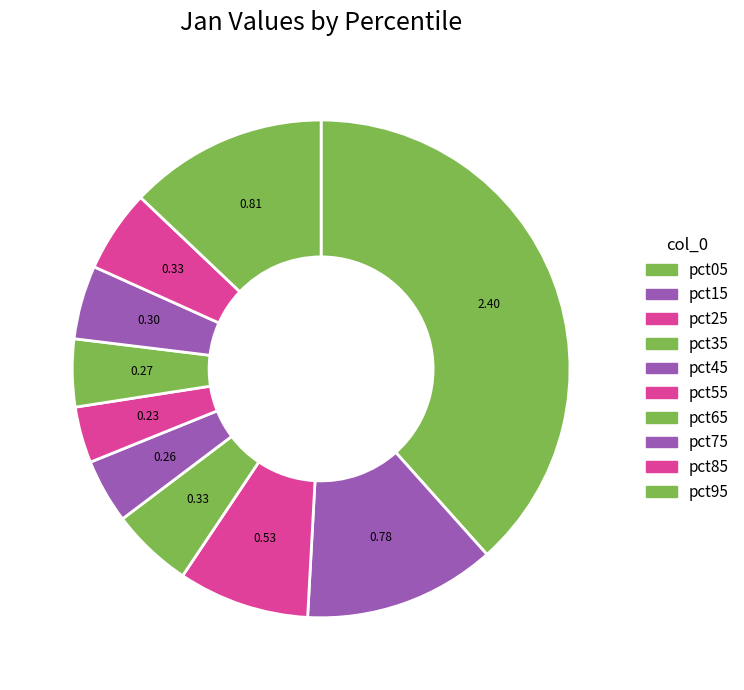

Which category has the biggest portion of the pie?

pct05